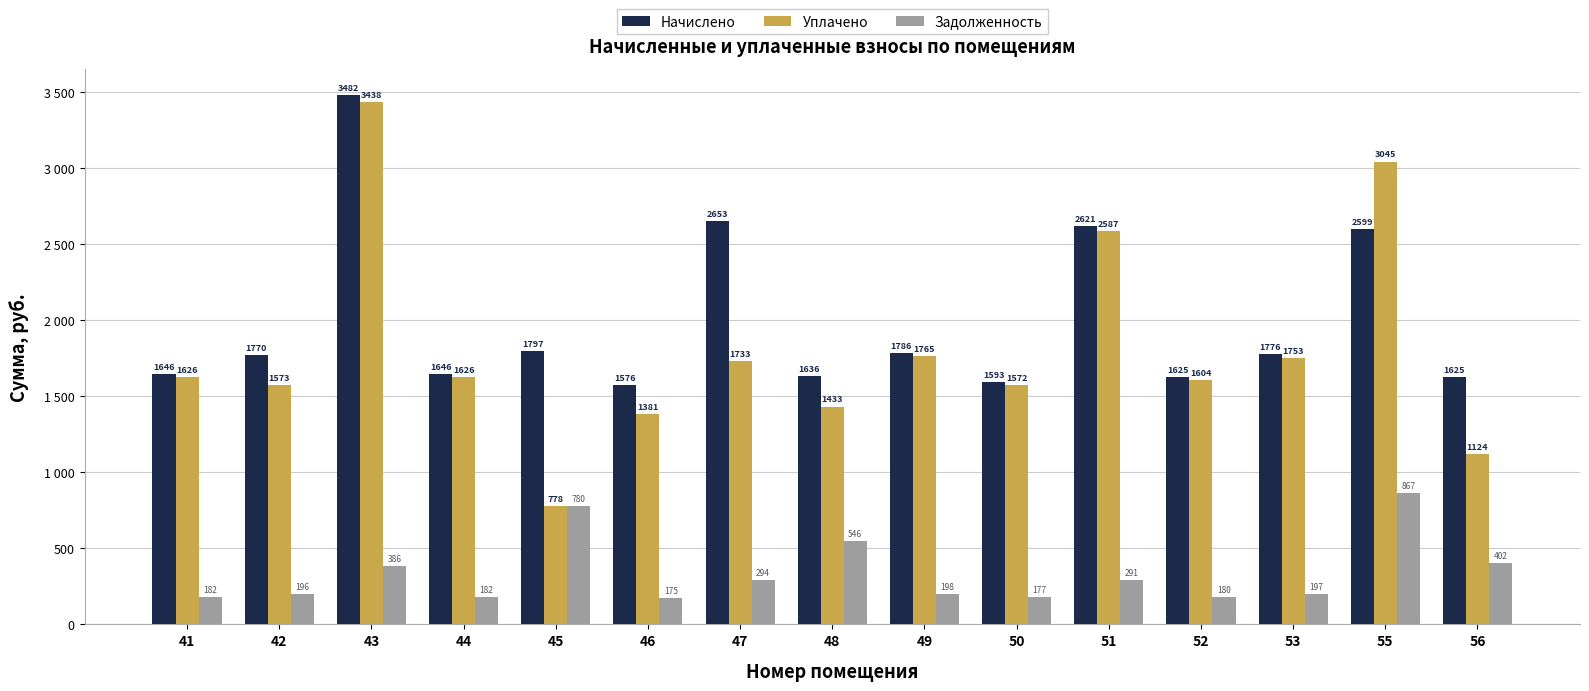

What are all the series names shown in the legend?

Начислено, Уплачено, Задолженность